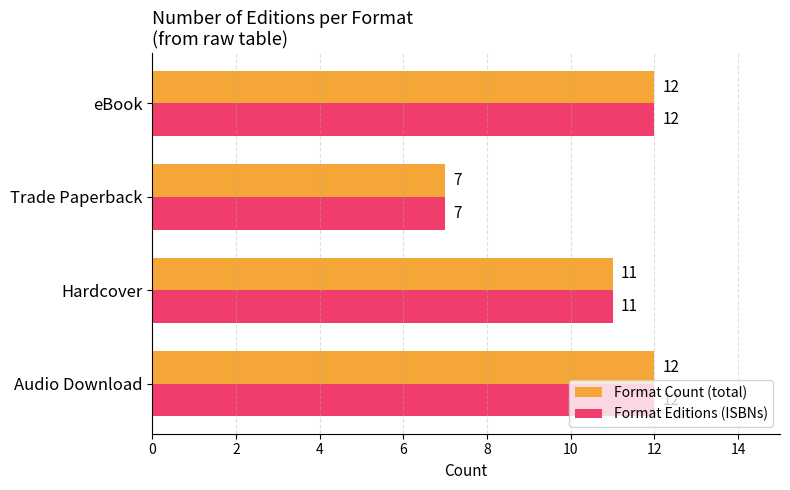

The value of Format Editions (ISBNs) at Hardcover is 5. True or false?

False